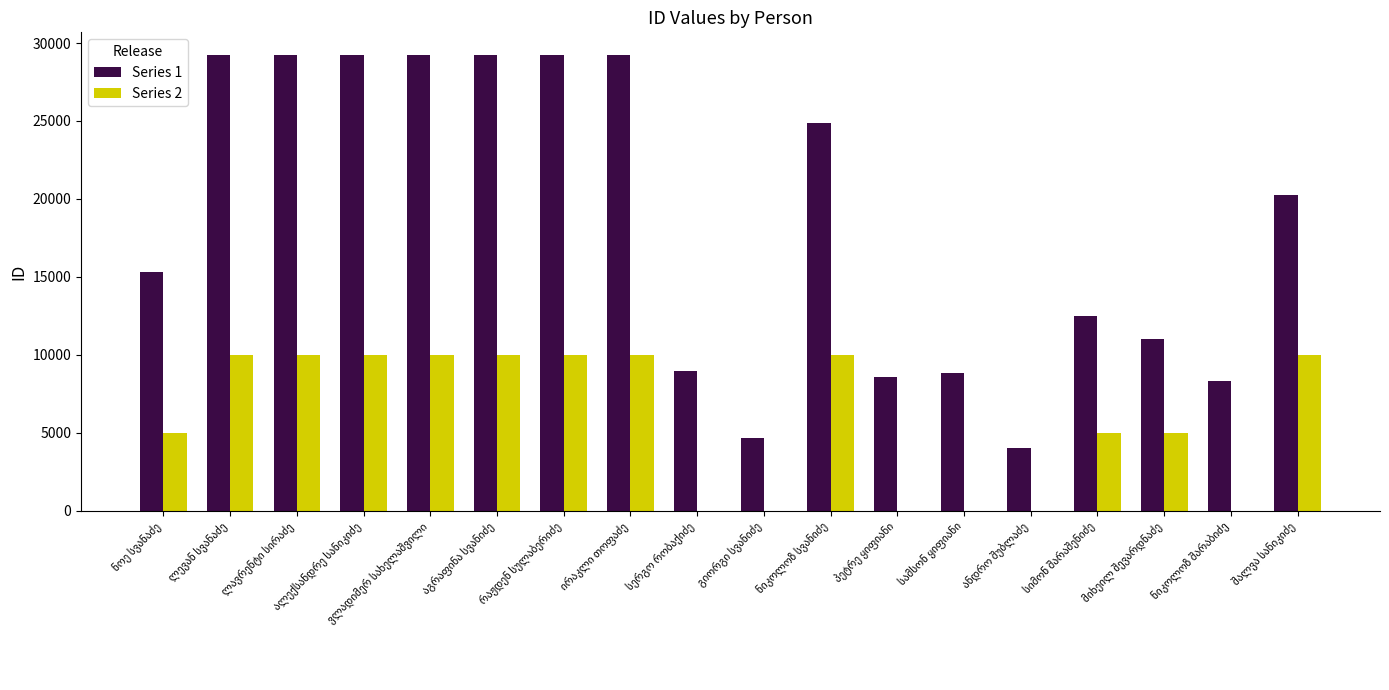

Which series has the largest total across all categories?

Series 1